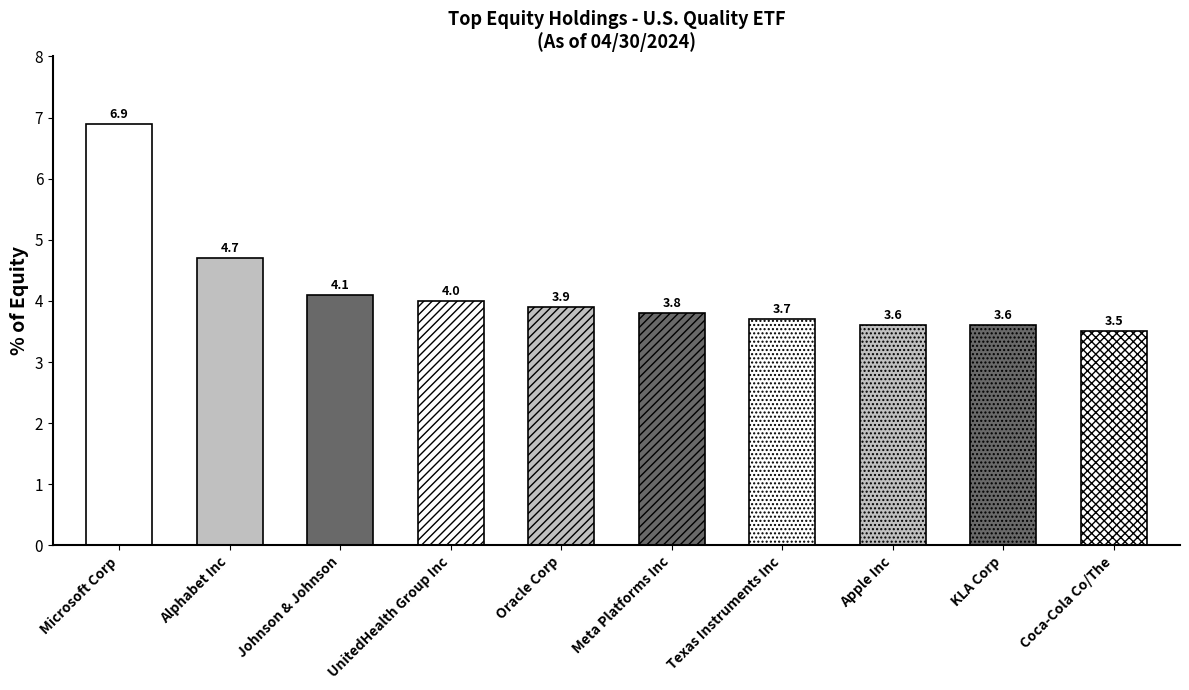

Reading right to left, what are all the values shown in this chart?

Coca-Cola Co/The=3.5	KLA Corp=3.6	Apple Inc=3.6	Texas Instruments Inc=3.7	Meta Platforms Inc=3.8	Oracle Corp=3.9	UnitedHealth Group Inc=4.0	Johnson & Johnson=4.1	Alphabet Inc=4.7	Microsoft Corp=6.9